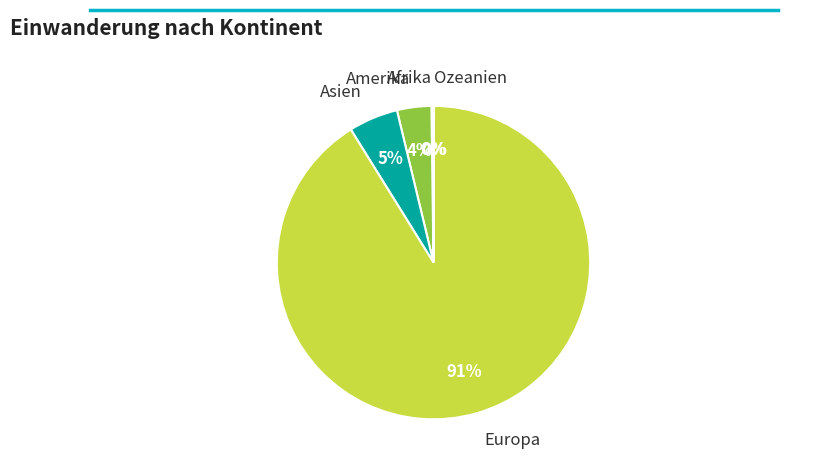

To the nearest percent, what is the average slice percentage?

20%